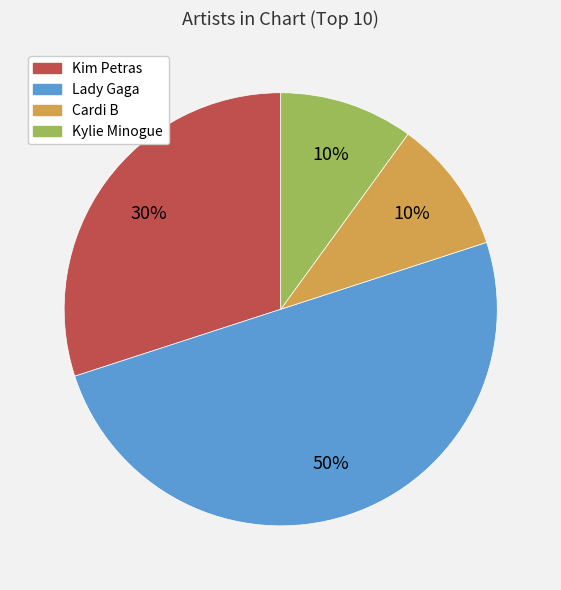

To the nearest percent, what portion does Kim Petras represent?

30%